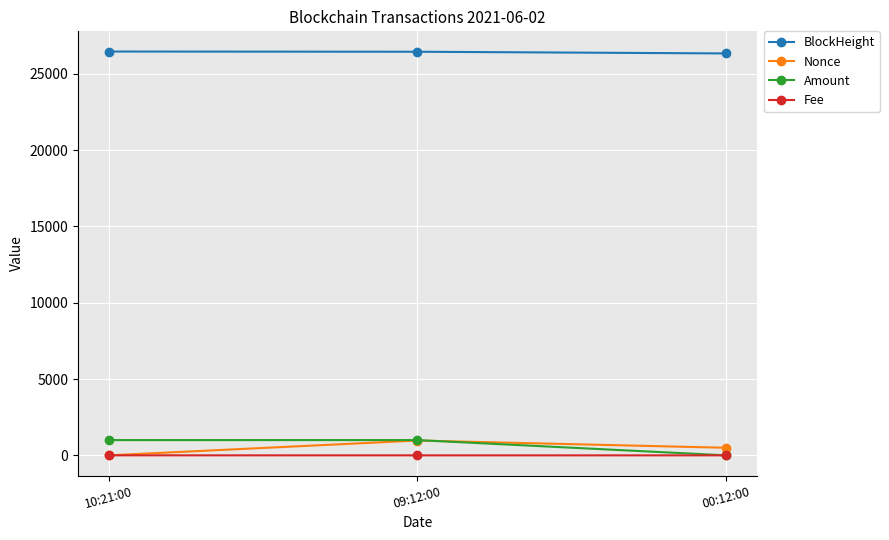

How many categories are shown in the chart?

3